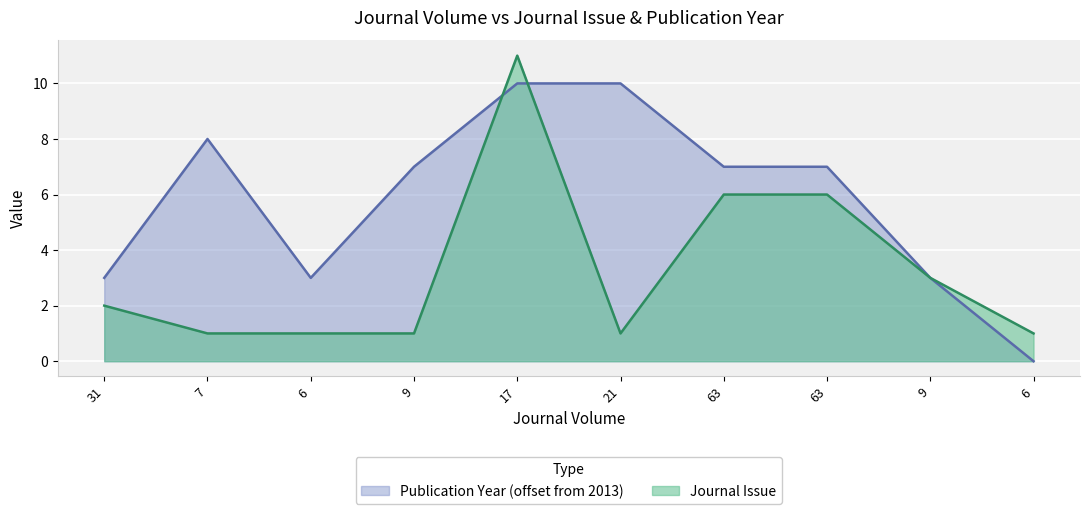

True or false: Publication Year has more than 2 interior local peaks.

False